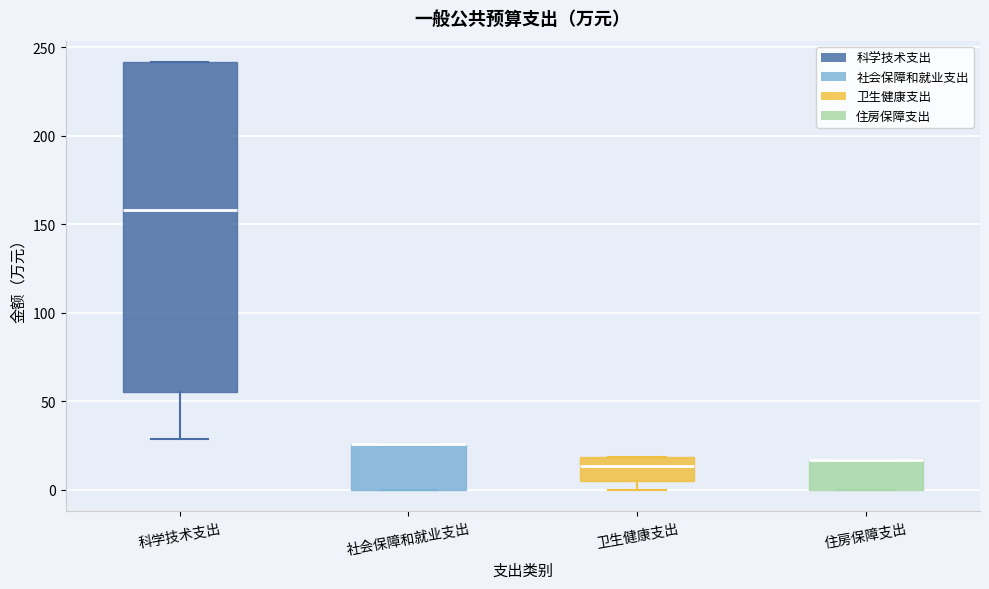

Reading left to right, transcribe this box plot: for each box, give where its median line is, the range the box spans, and where its two whiskers end, as read against the y-axis. The values are not printed on the chart, so give them approximately, as read against the axis.

科学技术支出: median 160, box 55 to 240, whiskers 30 to 240
社会保障和就业支出: median 25 (drawn on the box's upper edge), box 0 to 25, whiskers 0 to 25
卫生健康支出: median 15, box 5 to 20, whiskers 0 to 20
住房保障支出: median 15 (drawn on the box's upper edge), box 0 to 15, whiskers 0 to 15